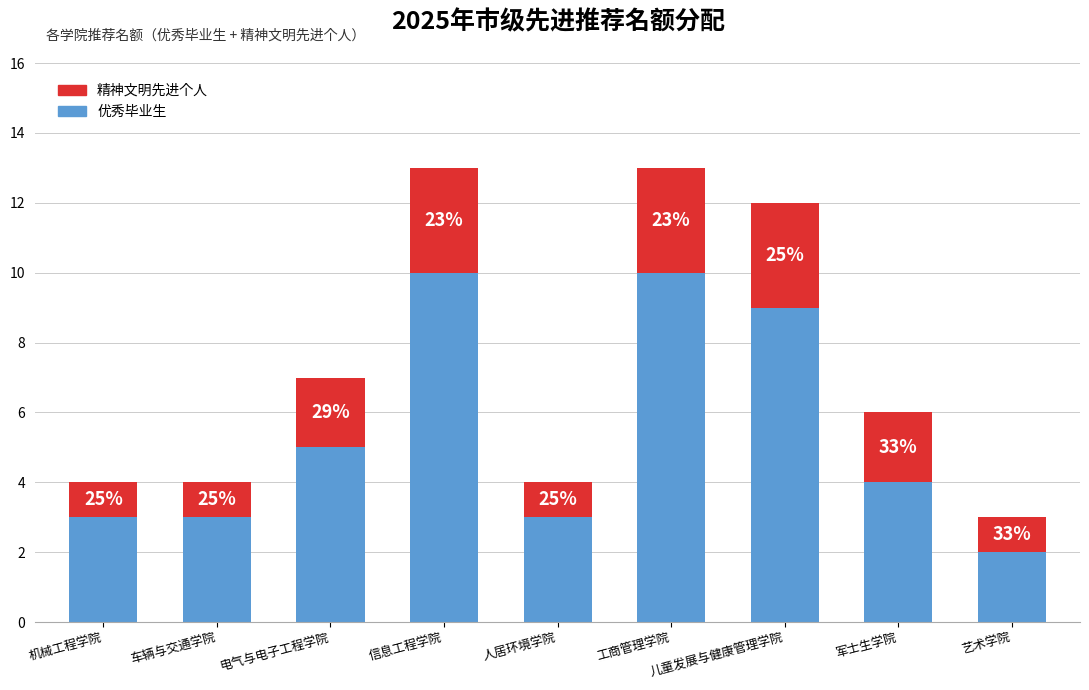

Is it true that 精神文明先进个人 equals 1 at 军士生学院?

False